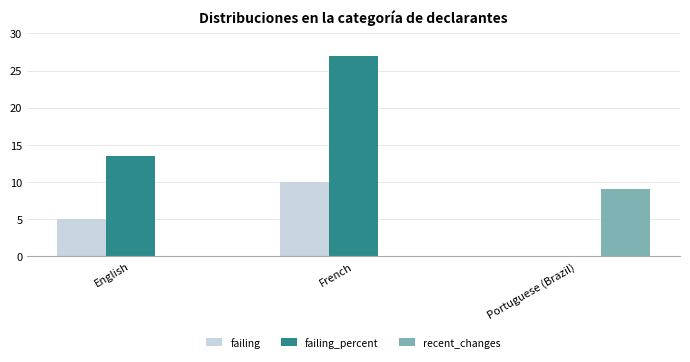

What is the average value of the failing series?

5.0